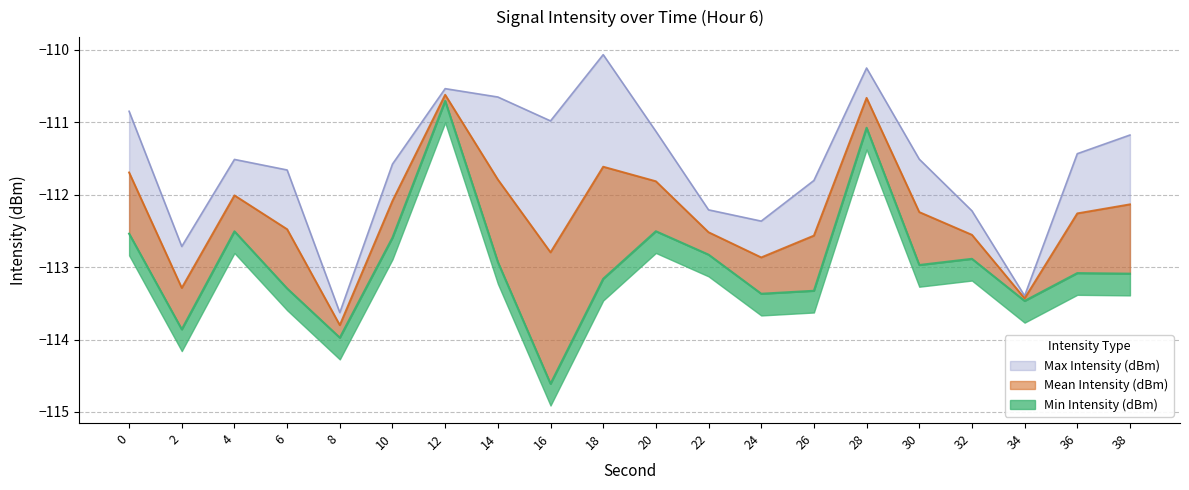

At 28, list the series in order from smallest to largest.

Min Intensity (dBm), Mean Intensity (dBm), Max Intensity (dBm)